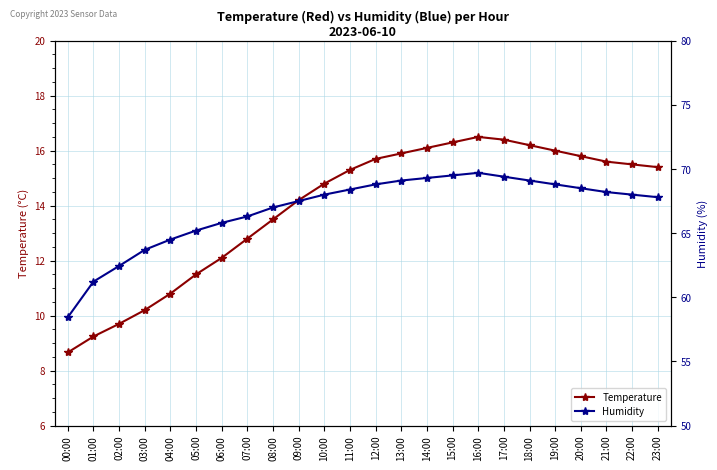

Reading right to left, list all the values displayed in this chart.

Temperature: 15.4	15.5	15.6	15.8	16.0	16.2	16.4	16.5	16.3	16.1	15.9	15.7	15.3	14.8	14.2	13.5	12.8	12.1	11.5	10.8	10.2	9.7	9.2	8.7
Humidity: 67.8	68.0	68.2	68.5	68.8	69.1	69.4	69.7	69.5	69.3	69.1	68.8	68.4	68.0	67.5	67.0	66.3	65.8	65.2	64.5	63.7	62.4	61.2	58.4